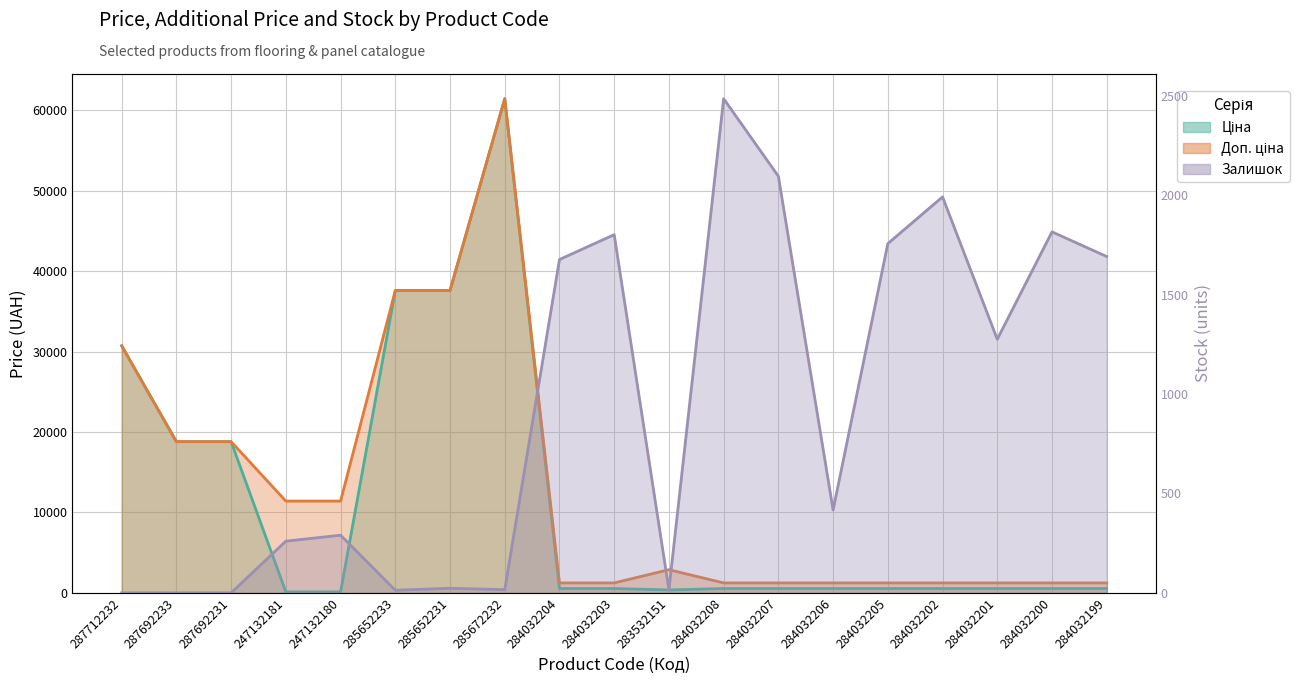

True or false: Доп. ціна and Ціна intersect in this chart.

False